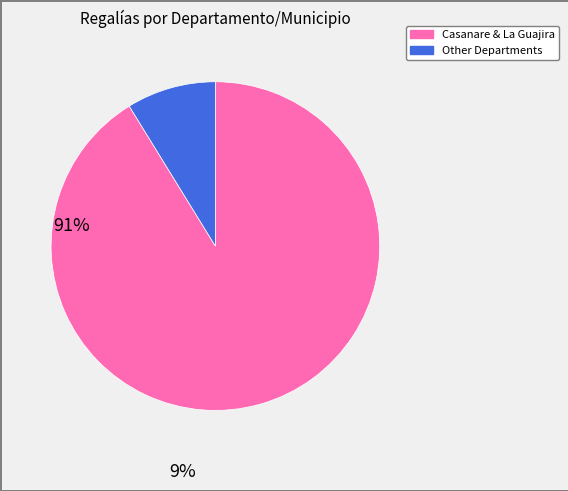

Does any single category account for the majority?

Yes